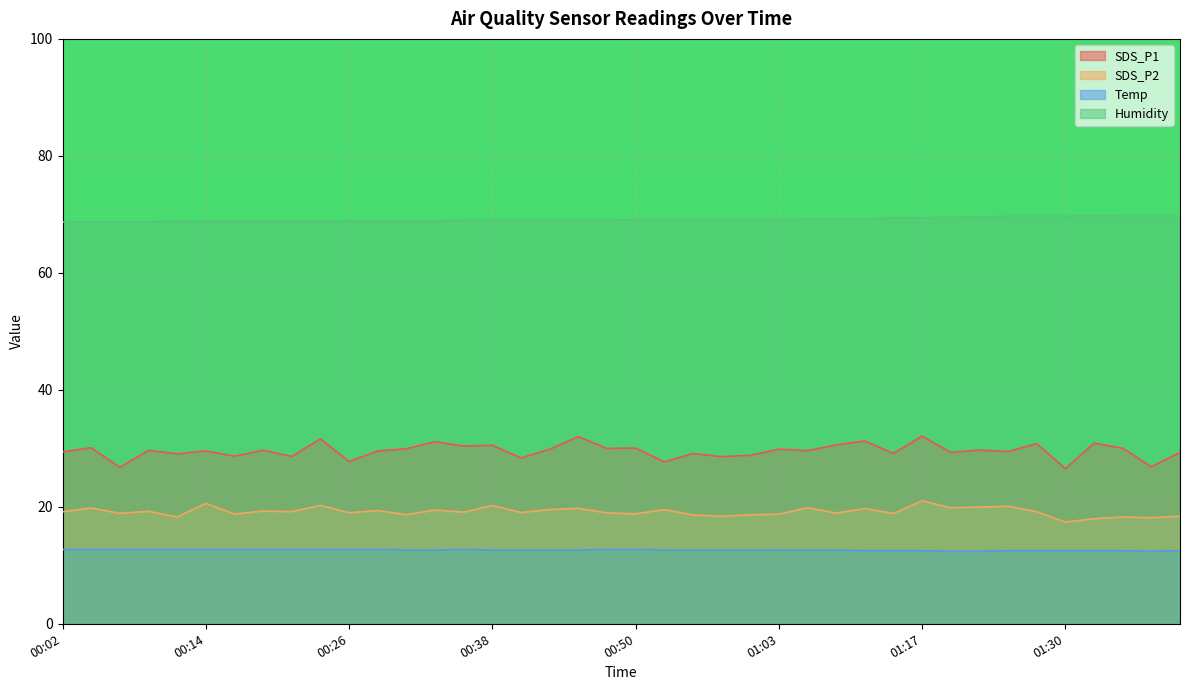

What is the difference between the second highest and minimum values in the SDS_P1 series?

5.5